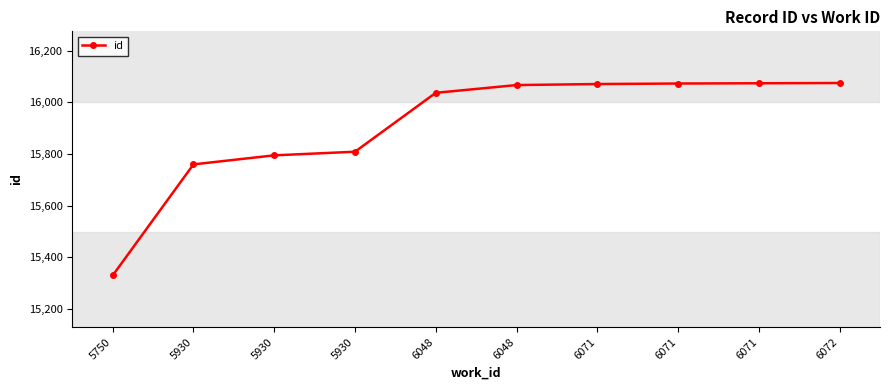

How many series are shown in this chart?

1